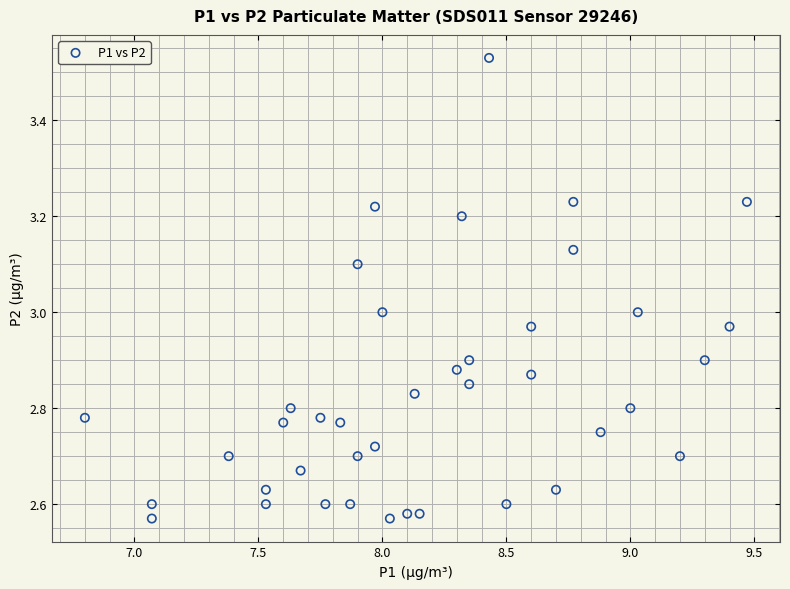

What is the range of Y values (max minus min)?

1.0